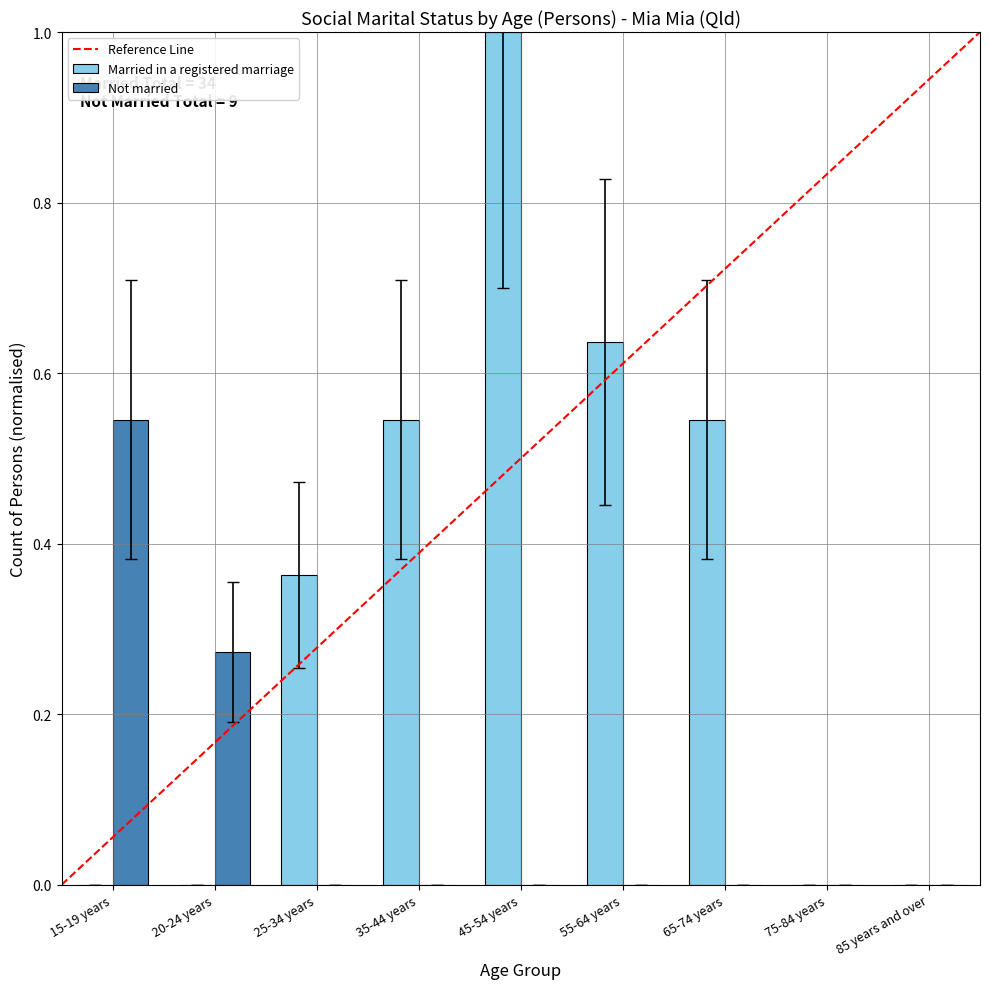

Which series has the largest total across all categories?

Married in a registered marriage